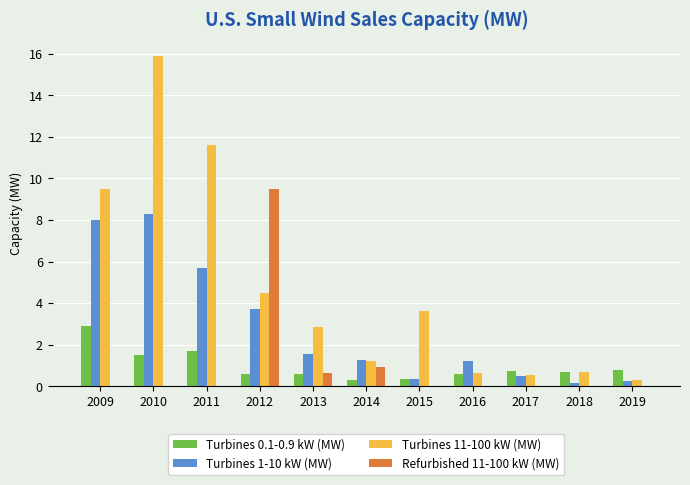

How many values in the Turbines 1-10 kW (MW) series exceed 1?

7